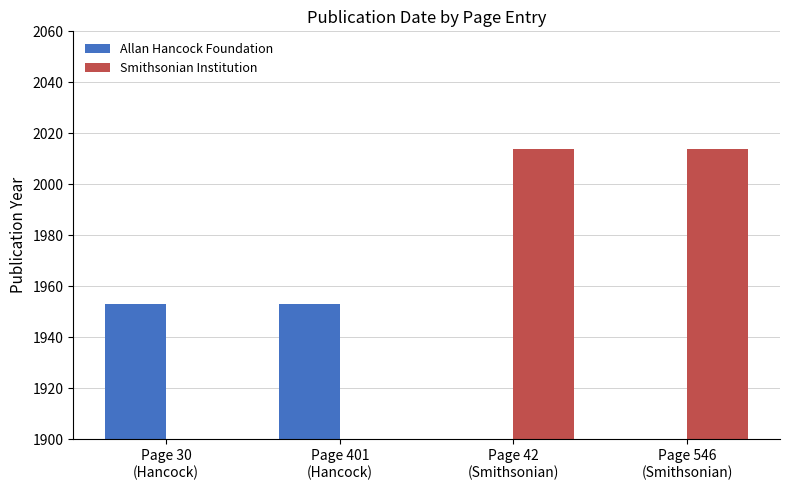

How many categories are shown in the chart?

4